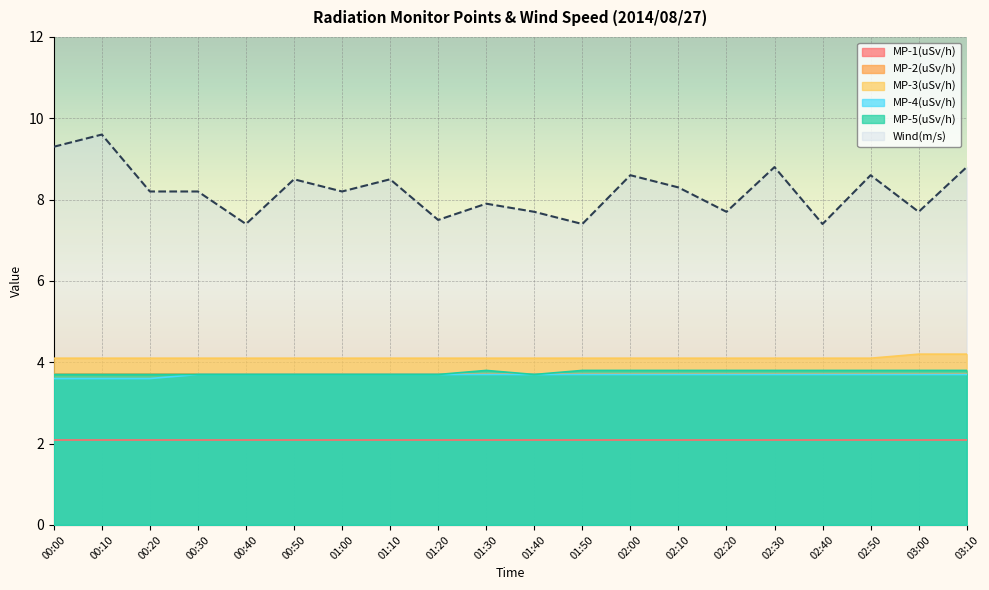

True or false: MP-4(uSv/h) and Wind(m/s) intersect in this chart.

False